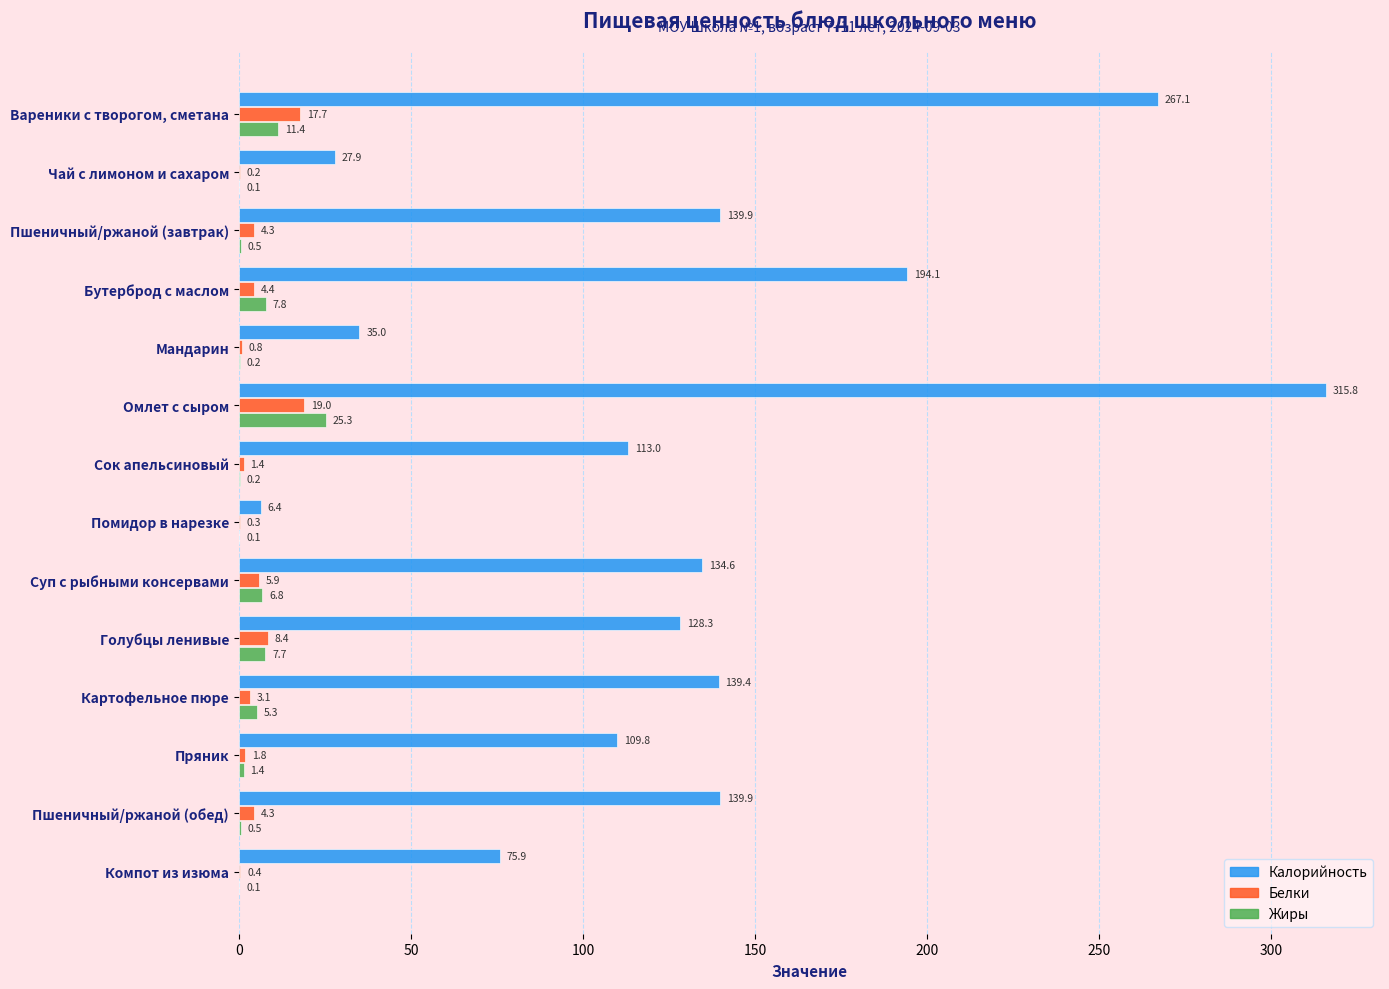

At which label is Белки closest to 9?

Голубцы ленивые